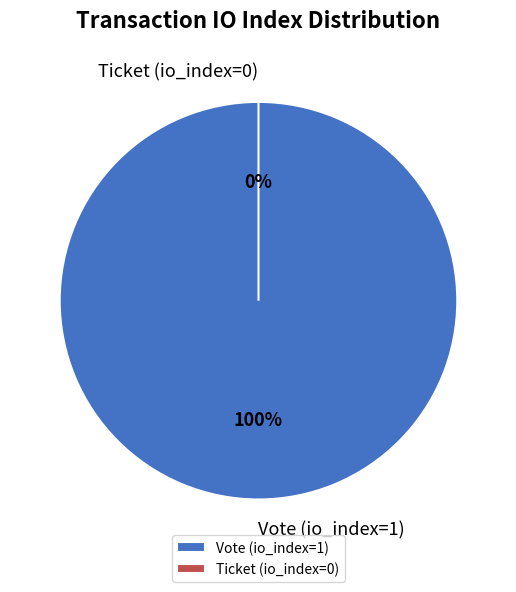

Rank the categories by value from lowest to highest.

Ticket (io_index=0), Vote (io_index=1)